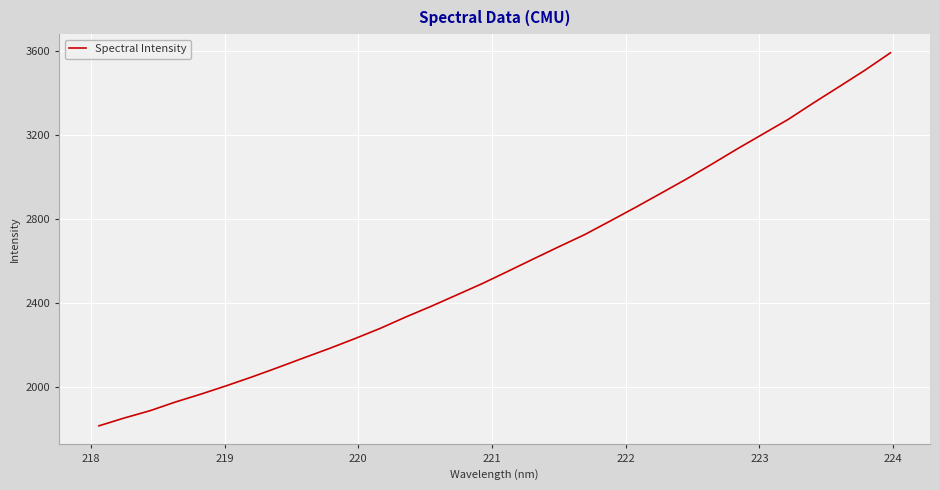

Reading left to right, what are all the values shown in this chart?

1814.6	1852.3	1886.8	1928.5	1966.2	2006.3	2048.3	2092.5	2138.0	2182.7	2229.8	2279.0	2333.1	2384.5	2438.5	2492.7	2550.9	2610.0	2668.4	2725.5	2790.2	2855.9	2923.3	2991.3	3062.5	3135.6	3206.0	3276.4	3355.8	3432.6	3510.3	3593.3